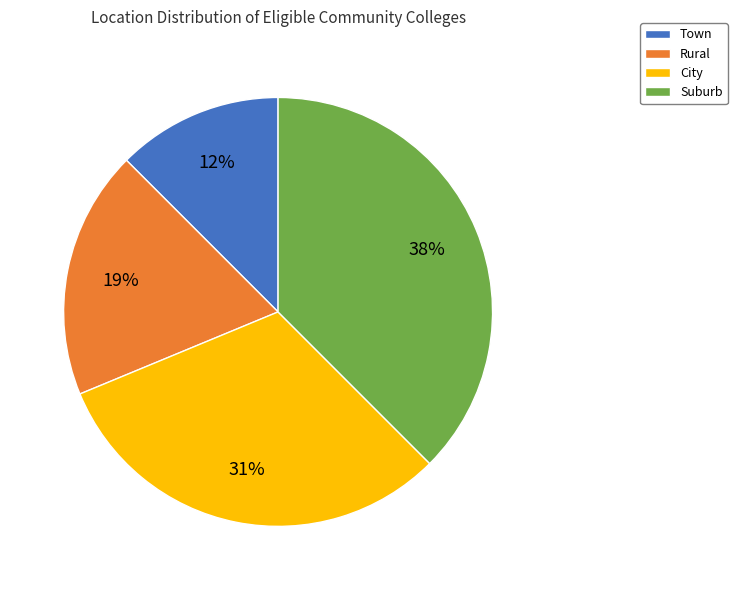

What is the ratio of the value at City to the value at Suburb?

0.8